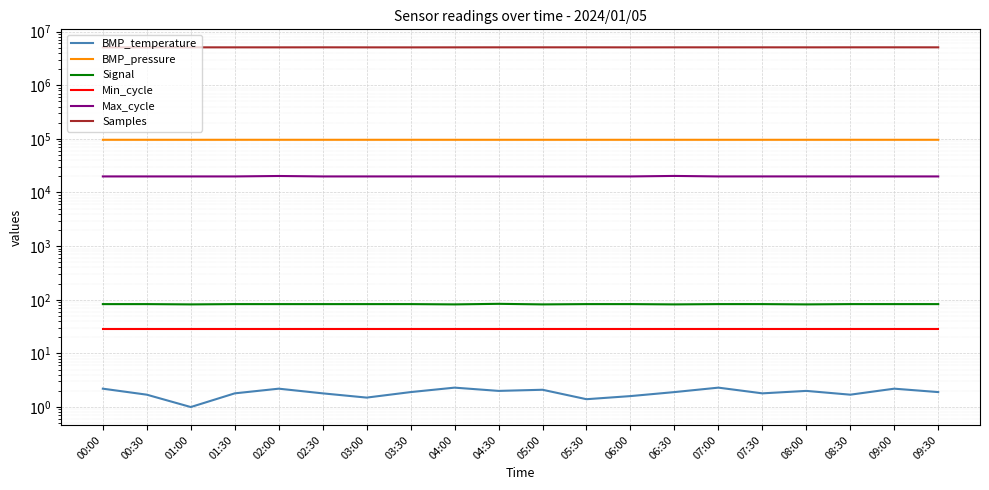

Which series has the largest total across all categories?

Samples